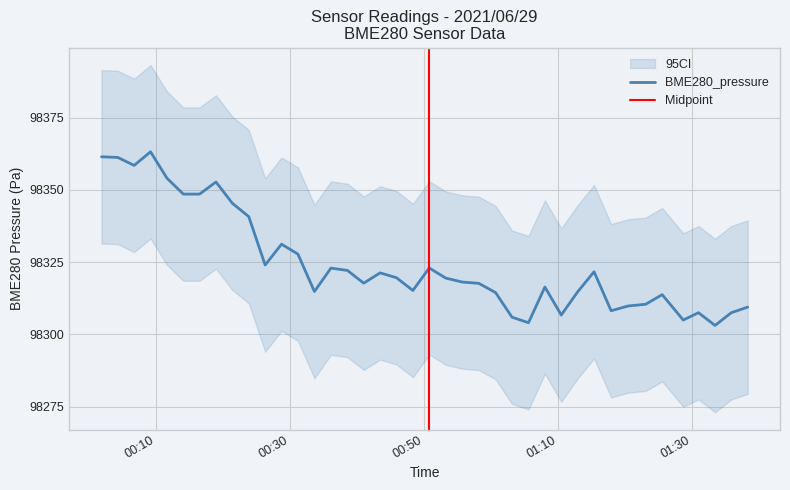

Does the chart display data point markers on the line(s)?

No